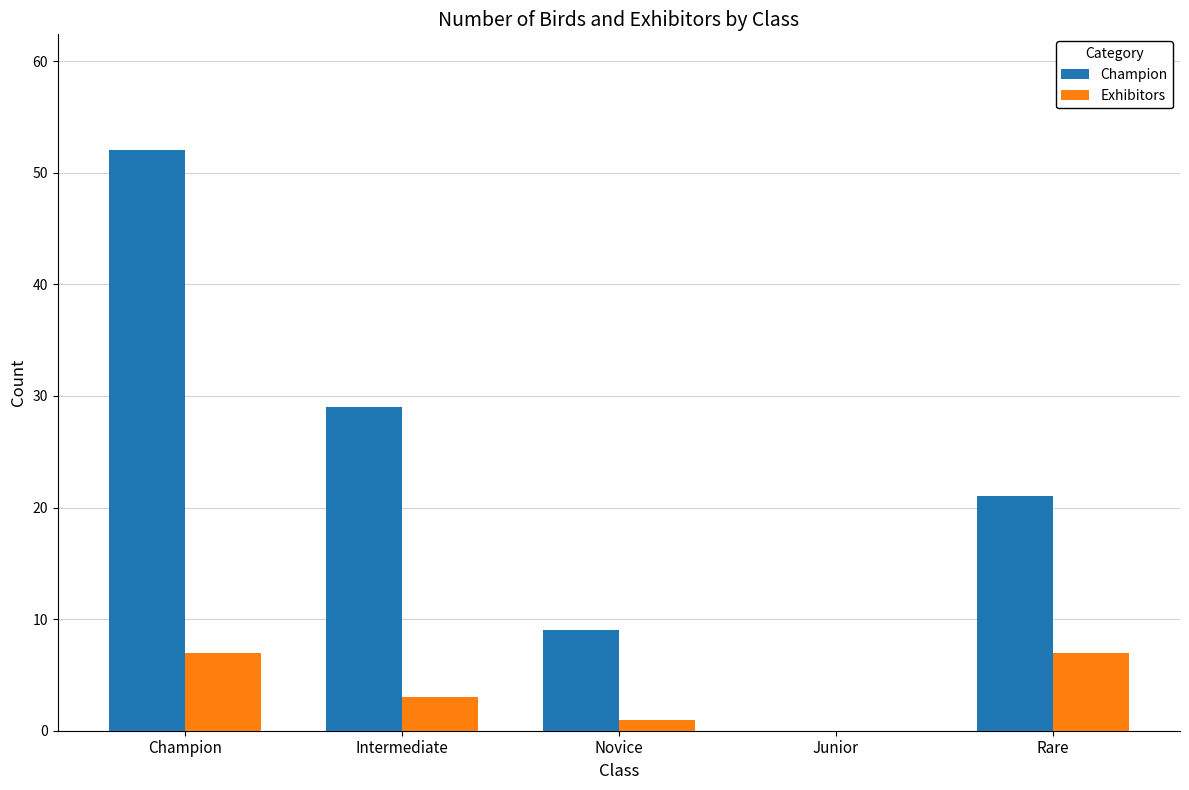

What is the sum of the Champion values at Champion and Intermediate?

81